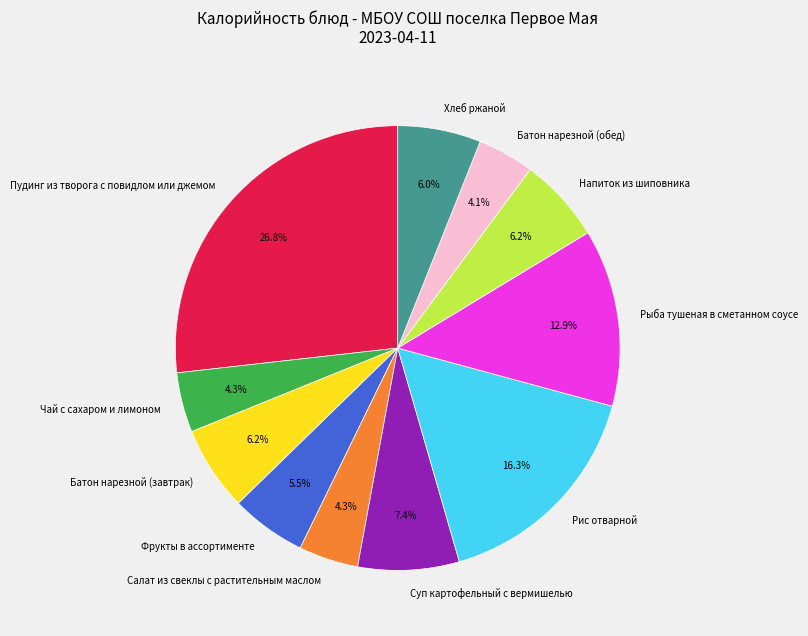

How many slices are in this pie chart?

11